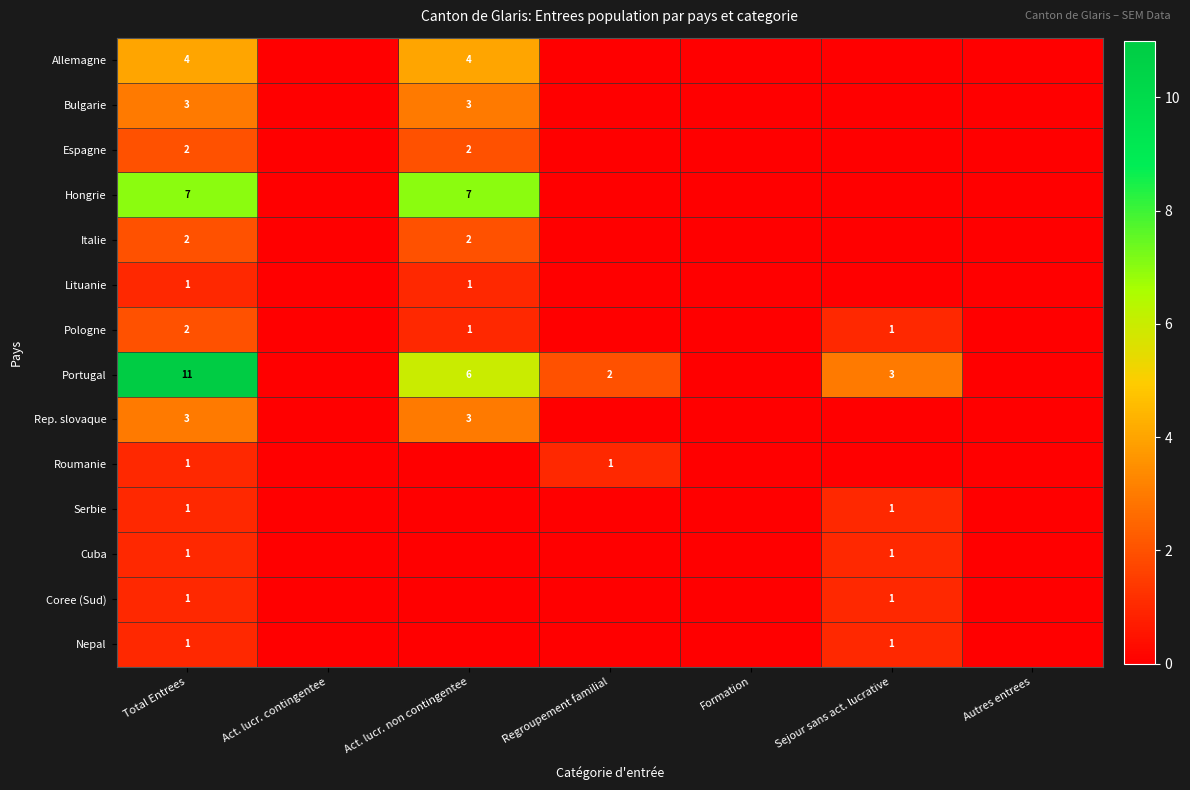

At which category is the sum across all series the highest?

Total Entrees